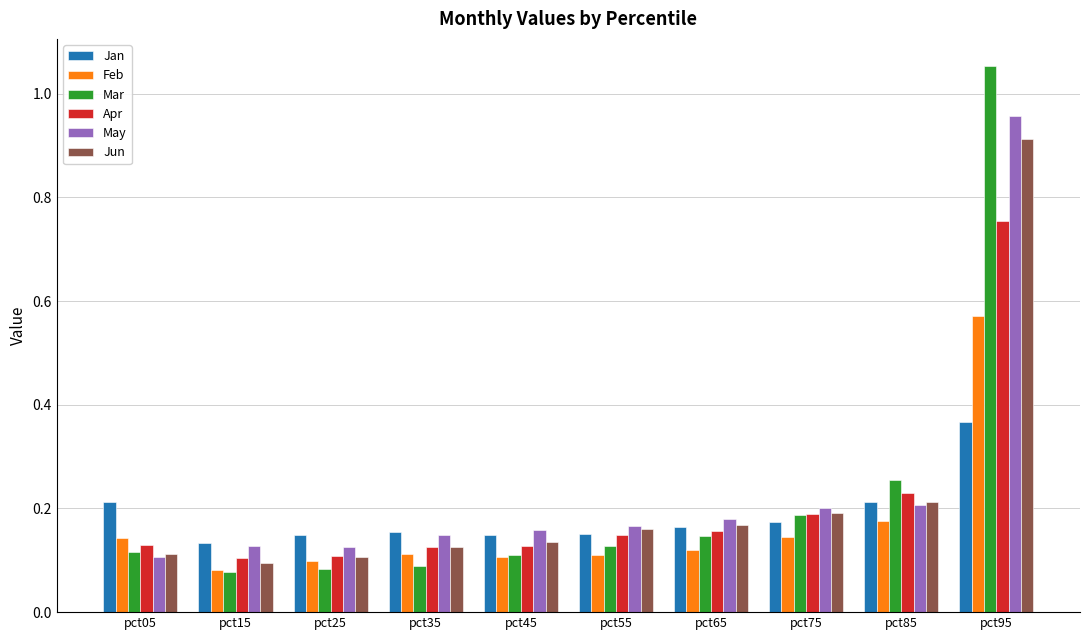

What is the difference between the maximum and minimum values in the Feb series?

0.5